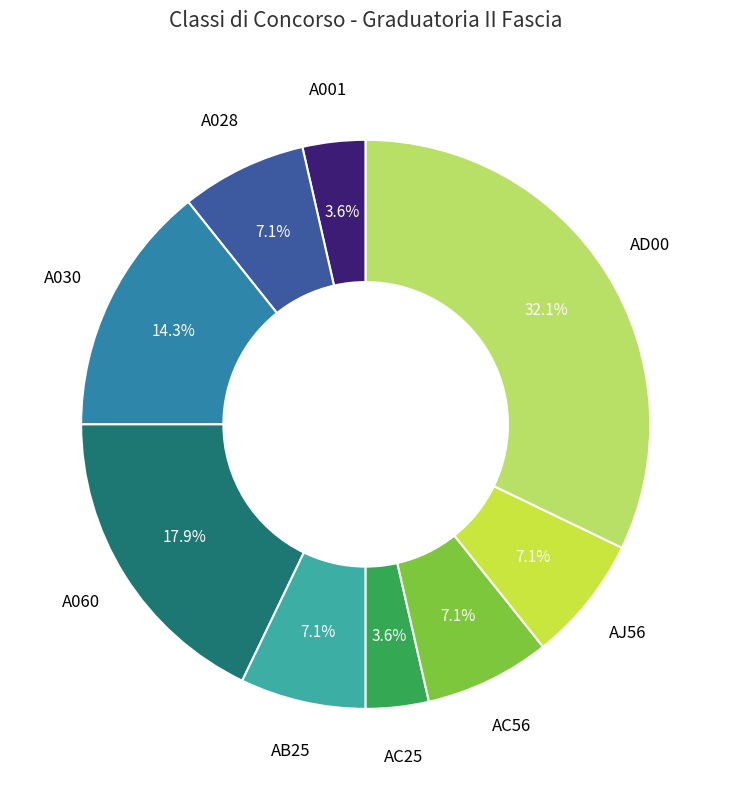

Does any single category account for the majority?

No